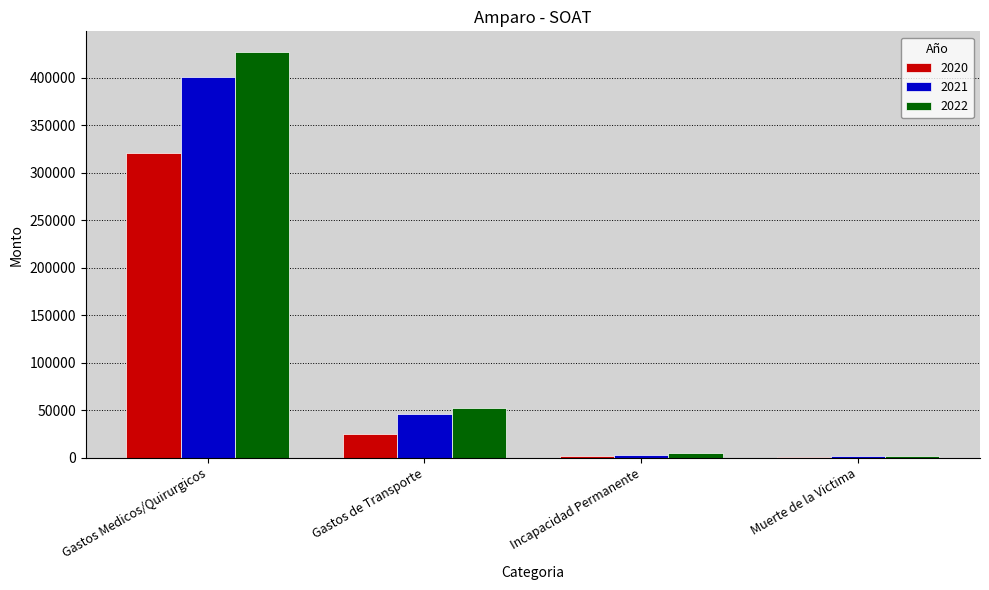

What is the sum of the 2020 values at Incapacidad Permanente and Gastos de Transporte?

27275